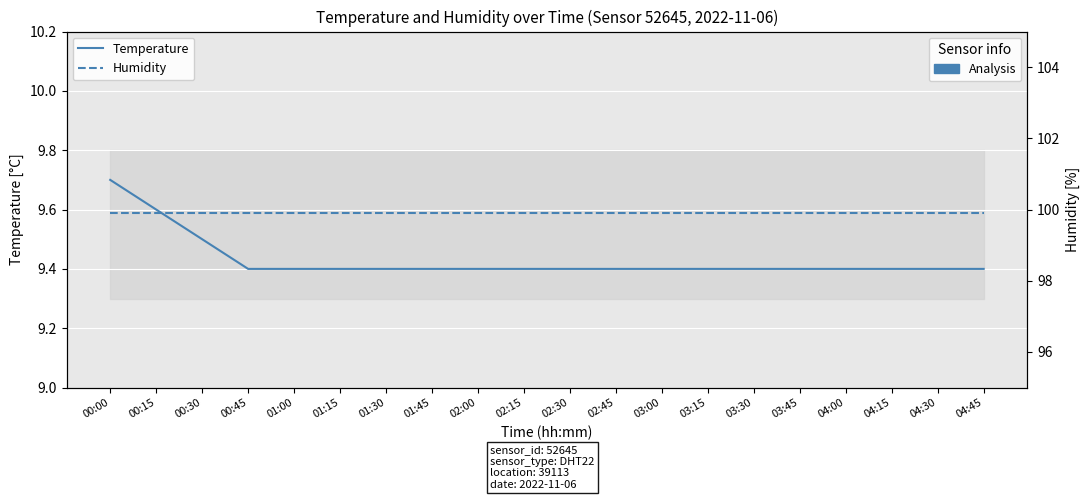

Rank the categories by humidity value from highest to lowest.

00:00, 00:15, 00:30, 00:45, 01:00, 01:15, 01:30, 01:45, 02:00, 02:15, 02:30, 02:45, 03:00, 03:15, 03:30, 03:45, 04:00, 04:15, 04:30, 04:45